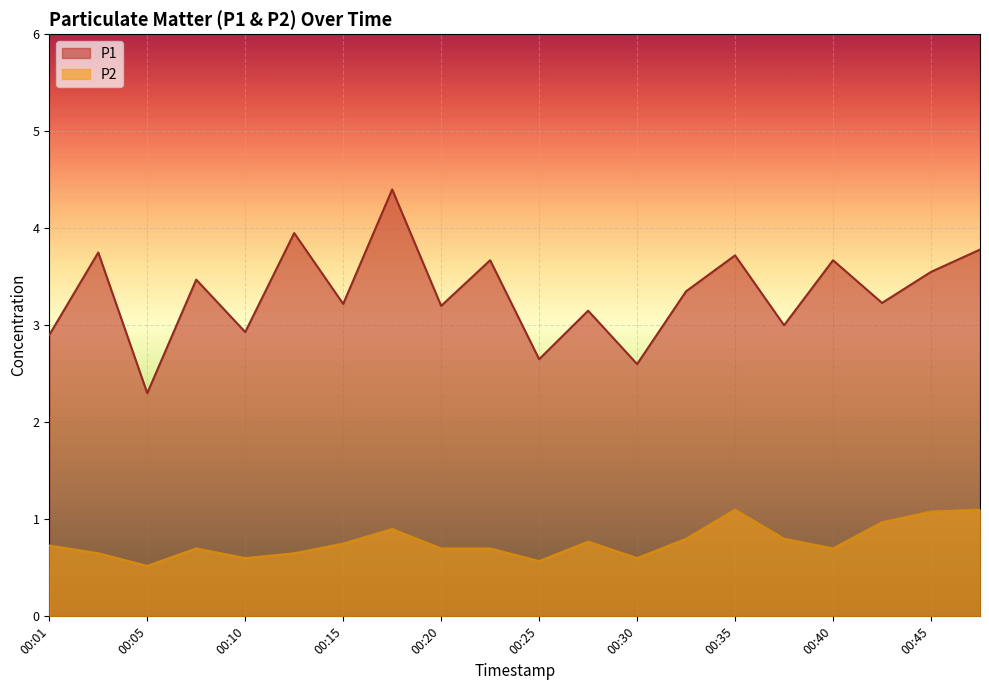

What is the difference between the maximum and minimum values in the P2 series?

0.6